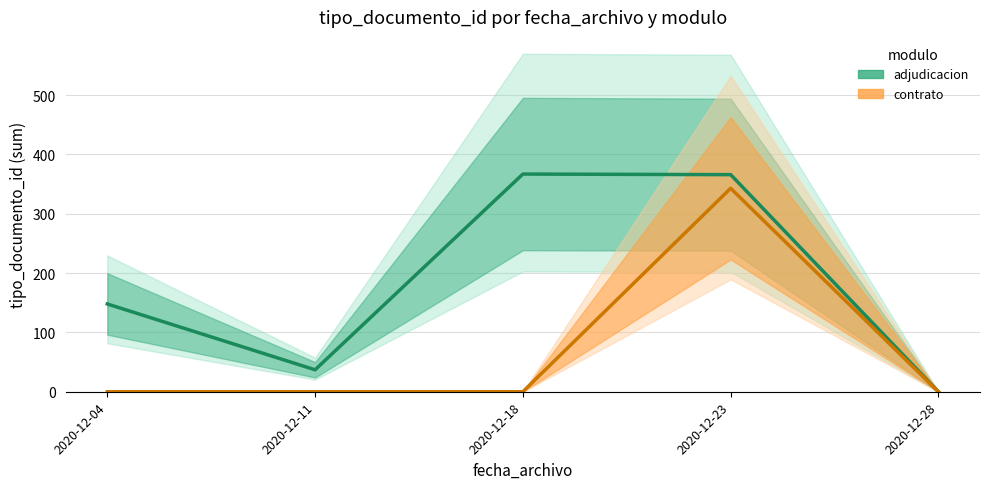

What is the approximate value of contrato at 2020-12-23, to the nearest 10?

340